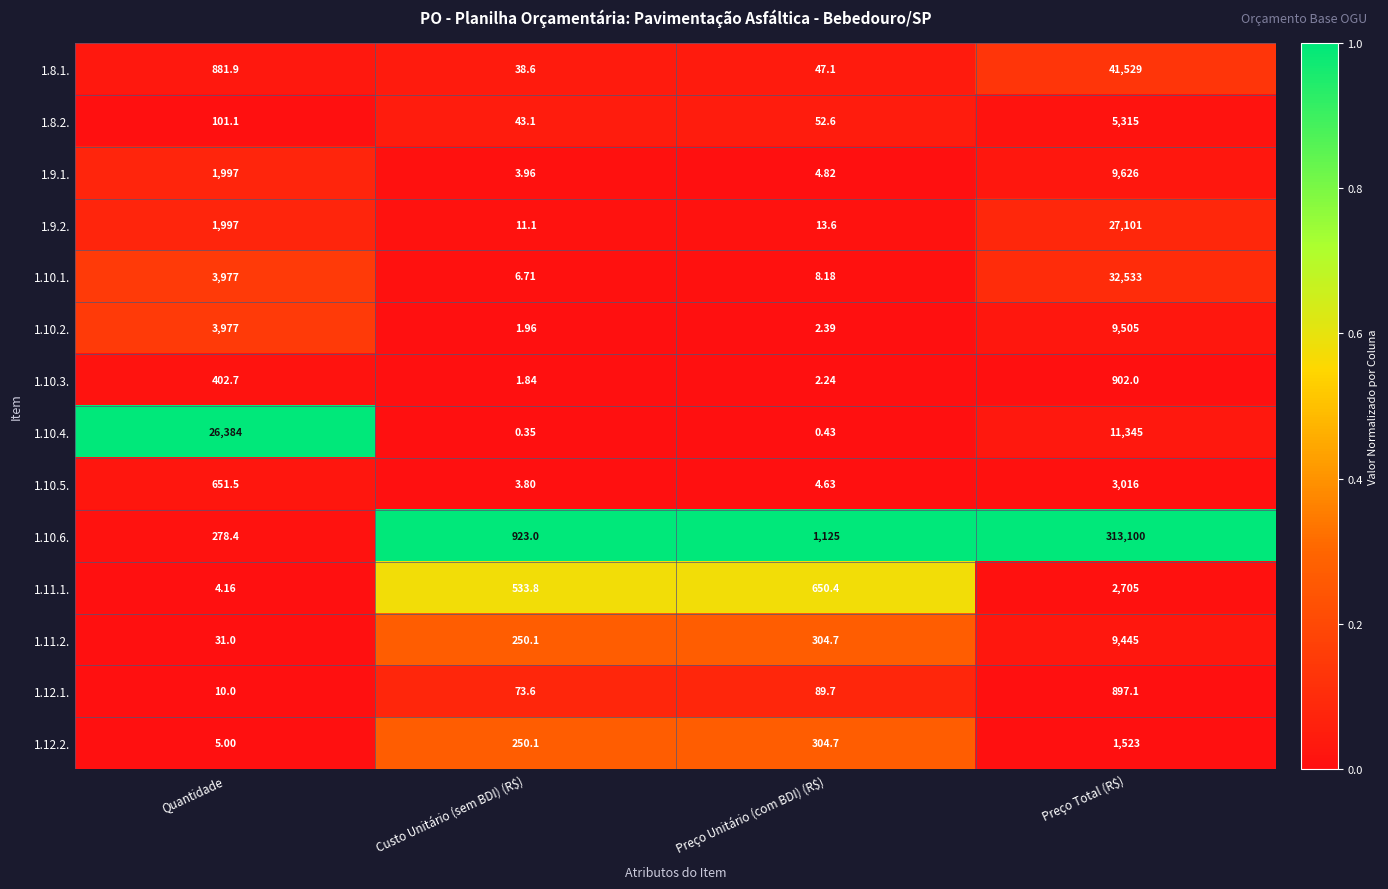

Is the value of 1.8.2. at Quantidade greater than the value of 1.10.5. at Preço Unitário (com BDI) (R$)?

Yes